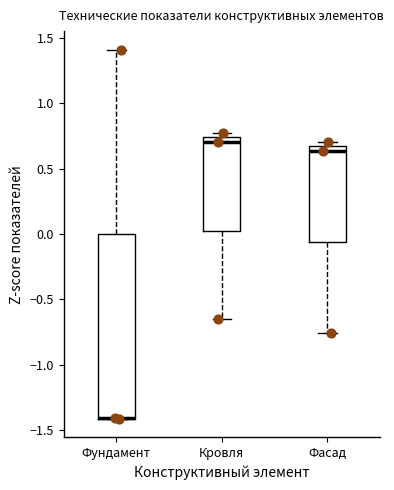

Reading left to right, transcribe this box plot: for each box, give where its median line is, the range the box spans, and where its two whiskers end, as read against the y-axis. The values are not printed on the chart, so give them approximately, as read against the axis.

Фундамент: median -1.40 (drawn on the box's lower edge), box -1.40 to 0.00, whiskers -1.40 to 1.40
Кровля: median 0.70, box 0.05 to 0.75, whiskers -0.65 to 0.80
Фасад: median 0.65 (just below the box's upper edge), box -0.05 to 0.65, whiskers -0.75 to 0.70